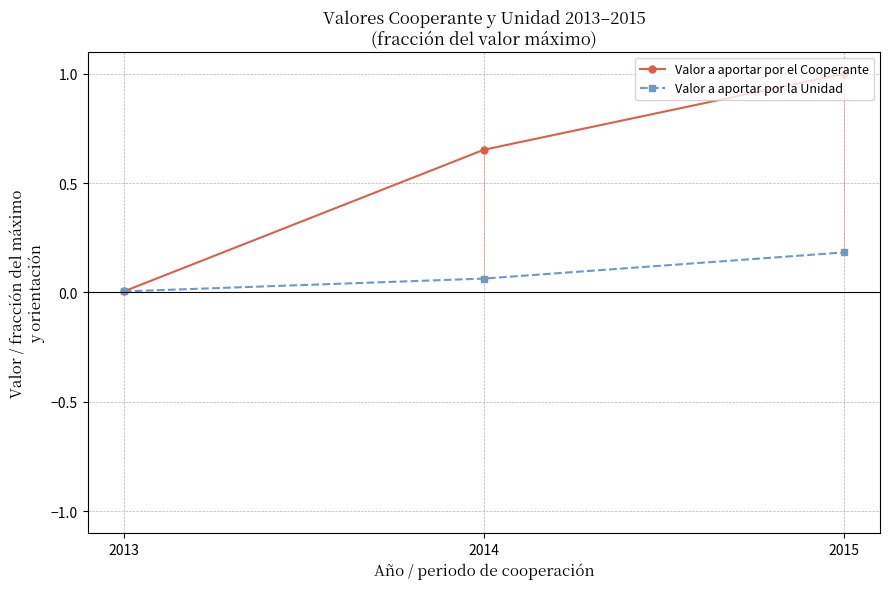

Rank the series at 2014 from lowest to highest value.

Valor a aportar por la Unidad, Valor a aportar por el Cooperante